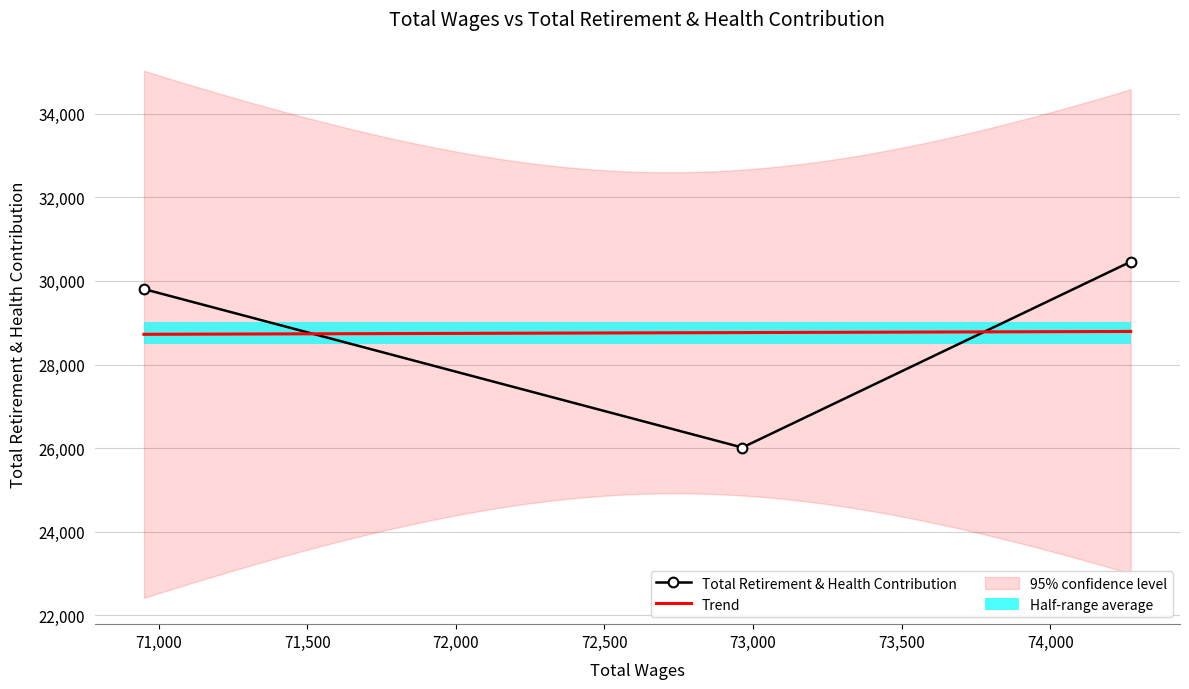

At which category does the chart reach its minimum across all series?

72964